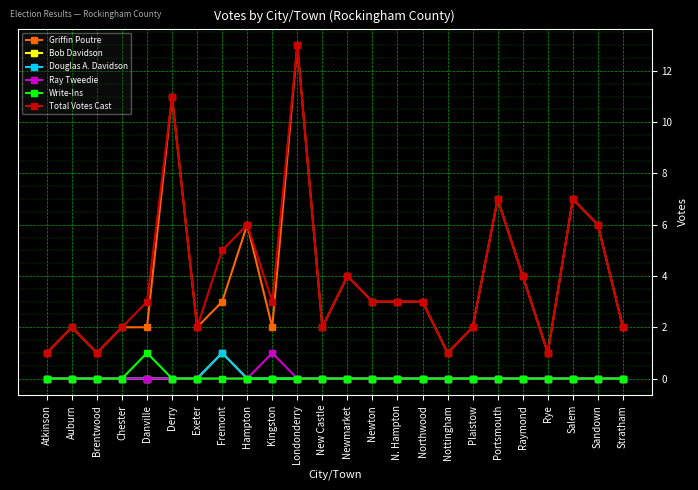

What is the label of the 4th point from the left?

Chester